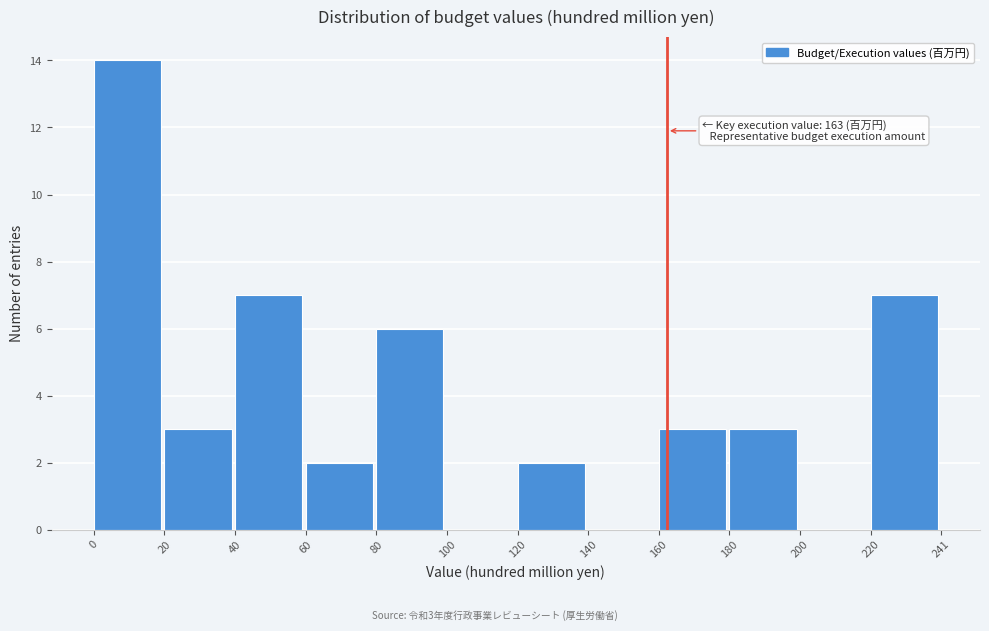

Which range on the x-axis has the tallest bar?

0 to 20